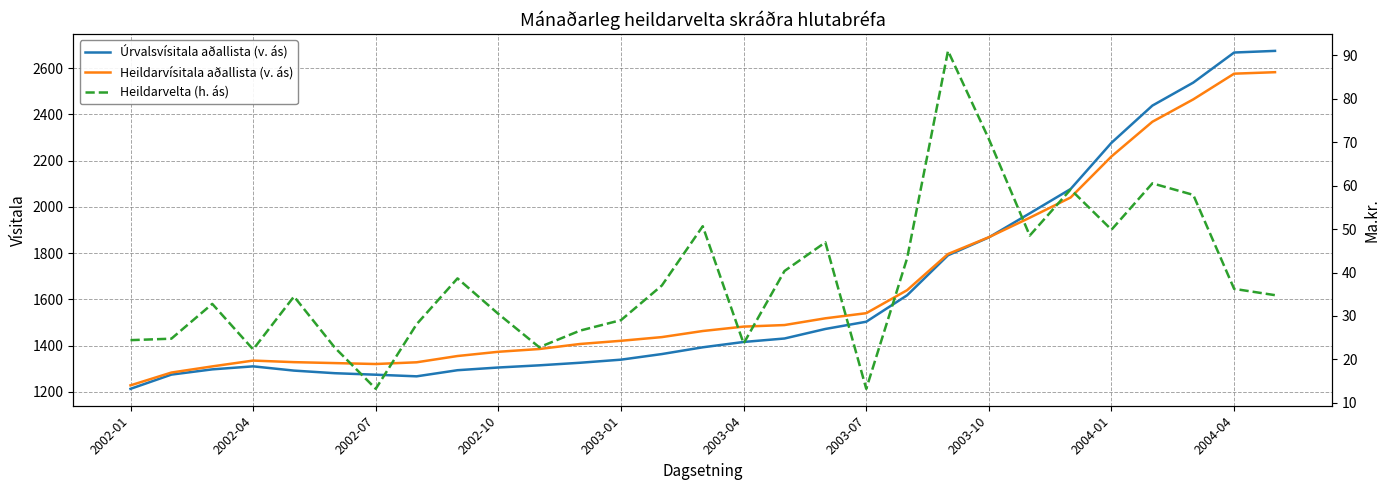

At which label does Heildarvísitala aðallista (v. ás) reach its minimum?

2002-01